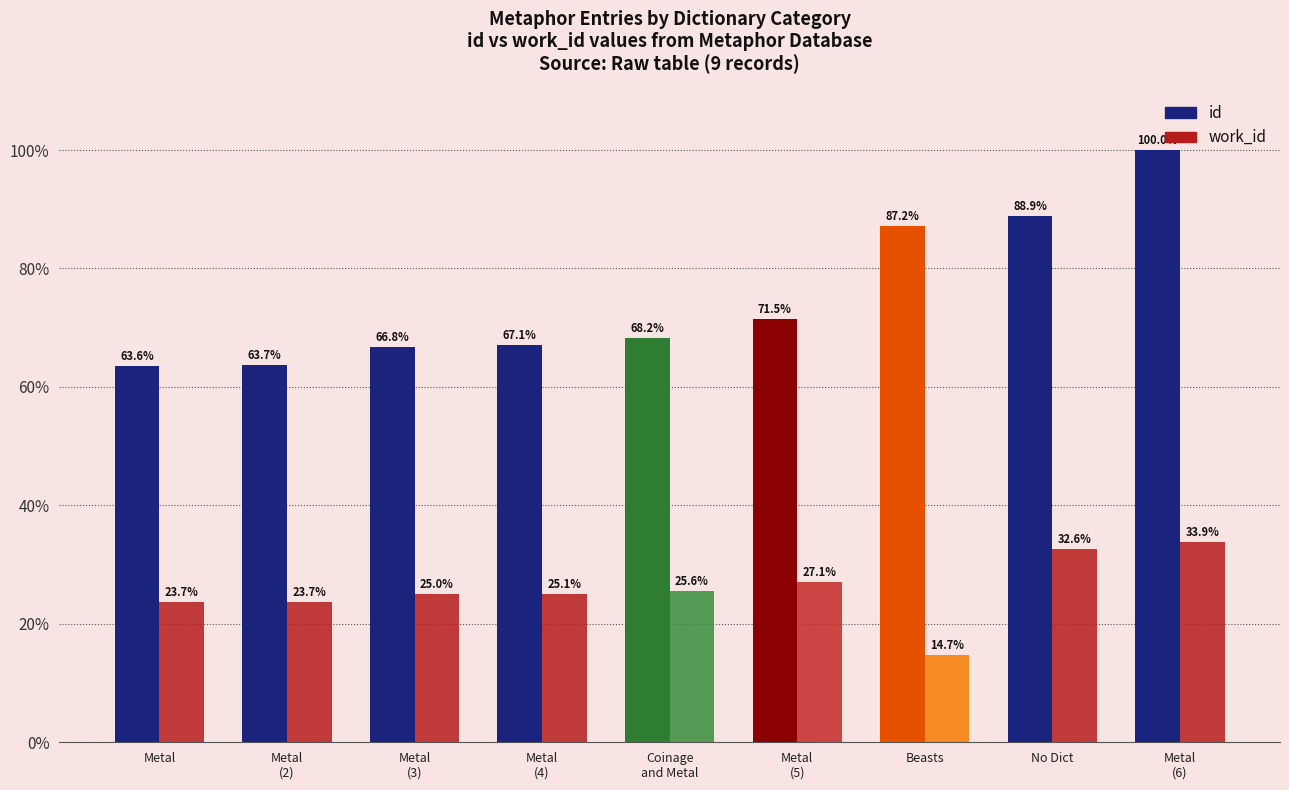

Reading right to left, transcribe all the data shown in this chart.

id: 100.0	88.9	87.2	71.5	68.2	67.1	66.8	63.7	63.6
work_id: 33.9	32.6	14.7	27.1	25.6	25.1	25.0	23.7	23.7